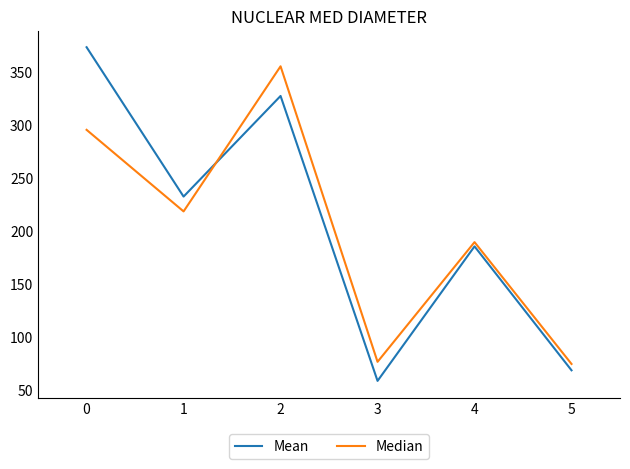

What is the spread (max minus min) of values at 3?

18